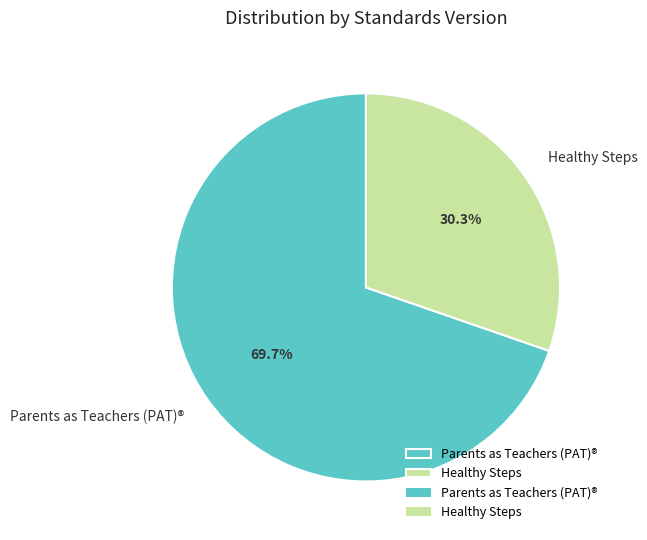

The Parents as Teachers (PAT)® slice represents 70% of the pie. True or false?

True